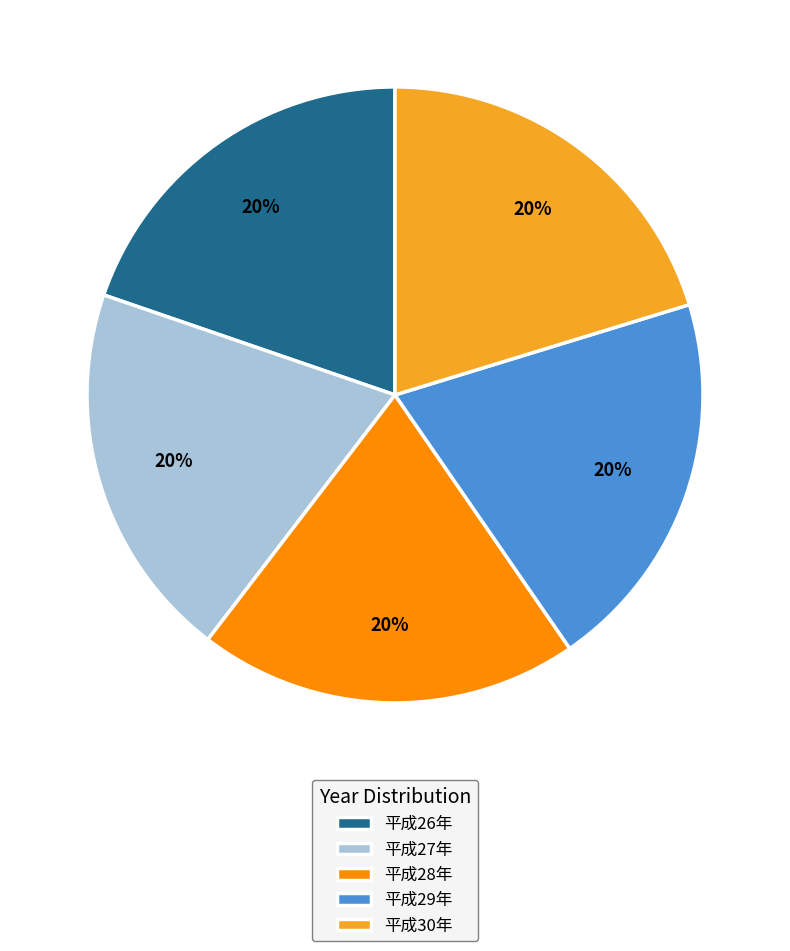

To the nearest percent, what portion does 平成27年 represent?

20%